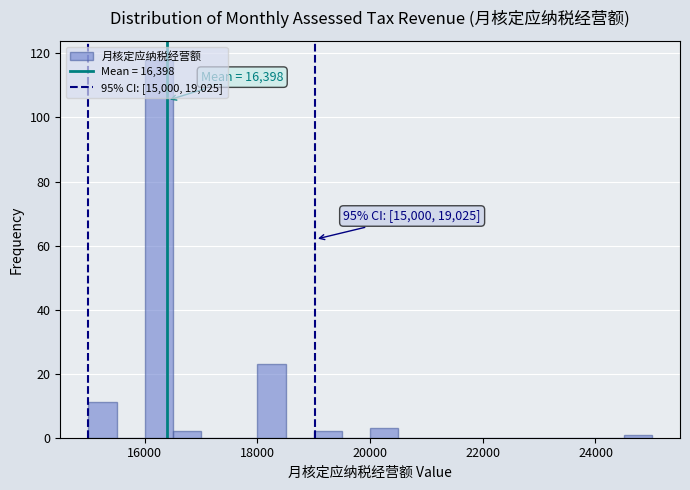

Around what value on the x-axis is the tallest bar? Give the approximate position of its centre, as read against the axis.

16200